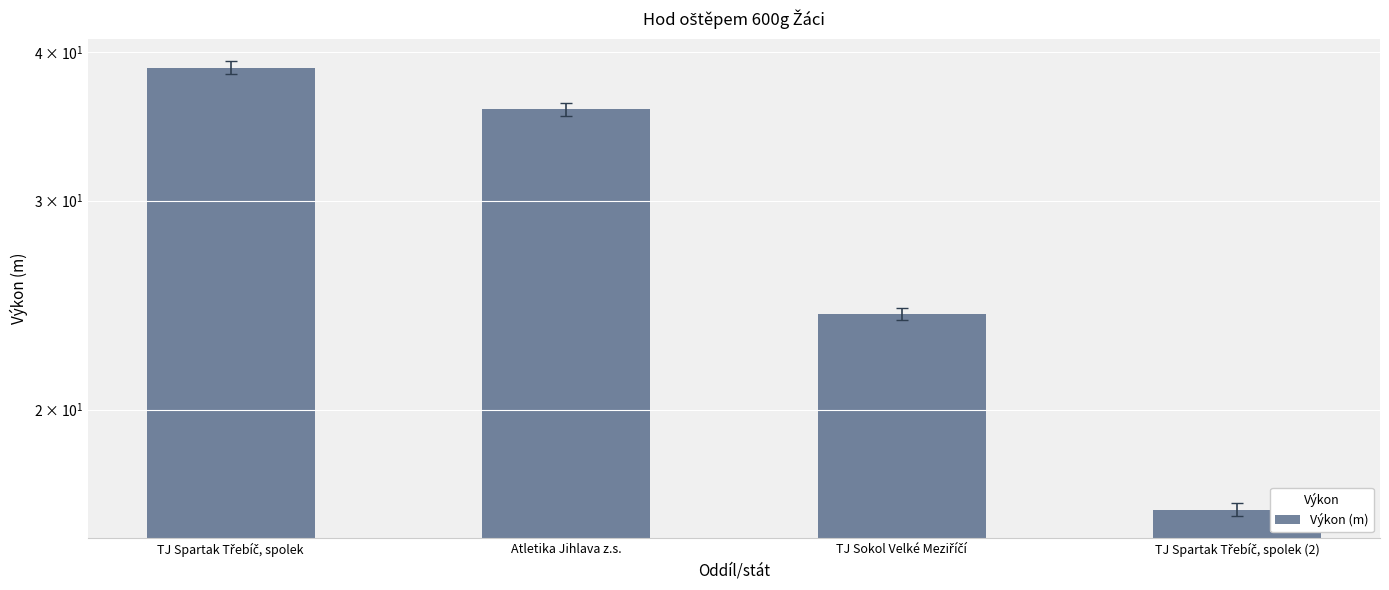

Where is the data nearest to the value 27?

TJ Sokol Velké Meziříčí